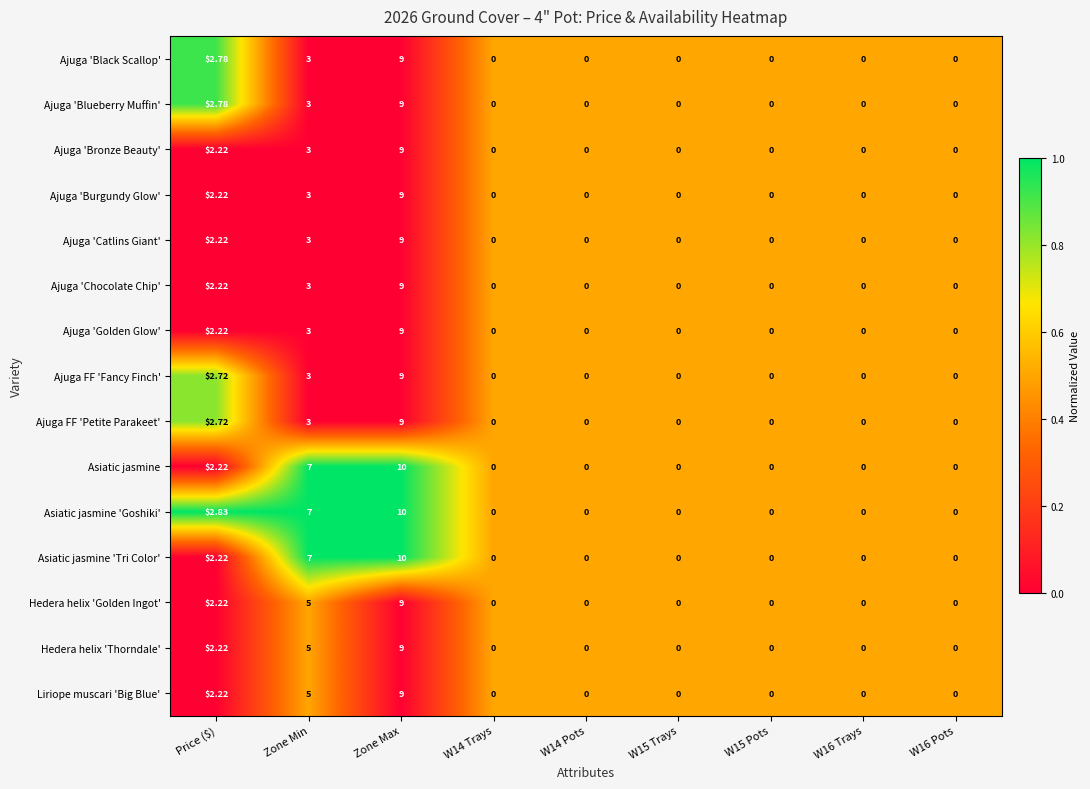

At which label is Hedera helix 'Thorndale' closest to 4?

Zone Min